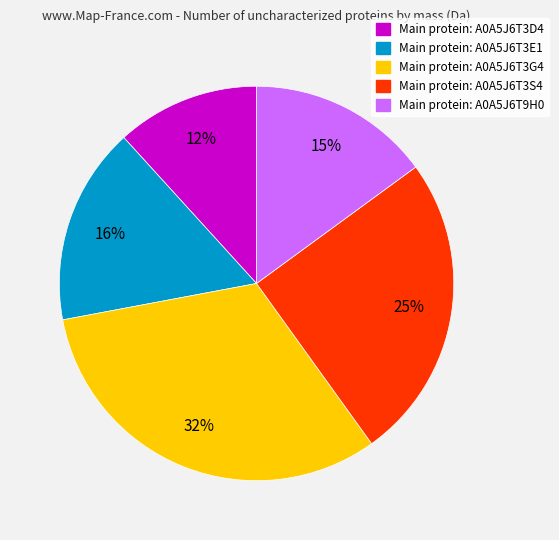

To the nearest percent, what is the average slice percentage?

20%